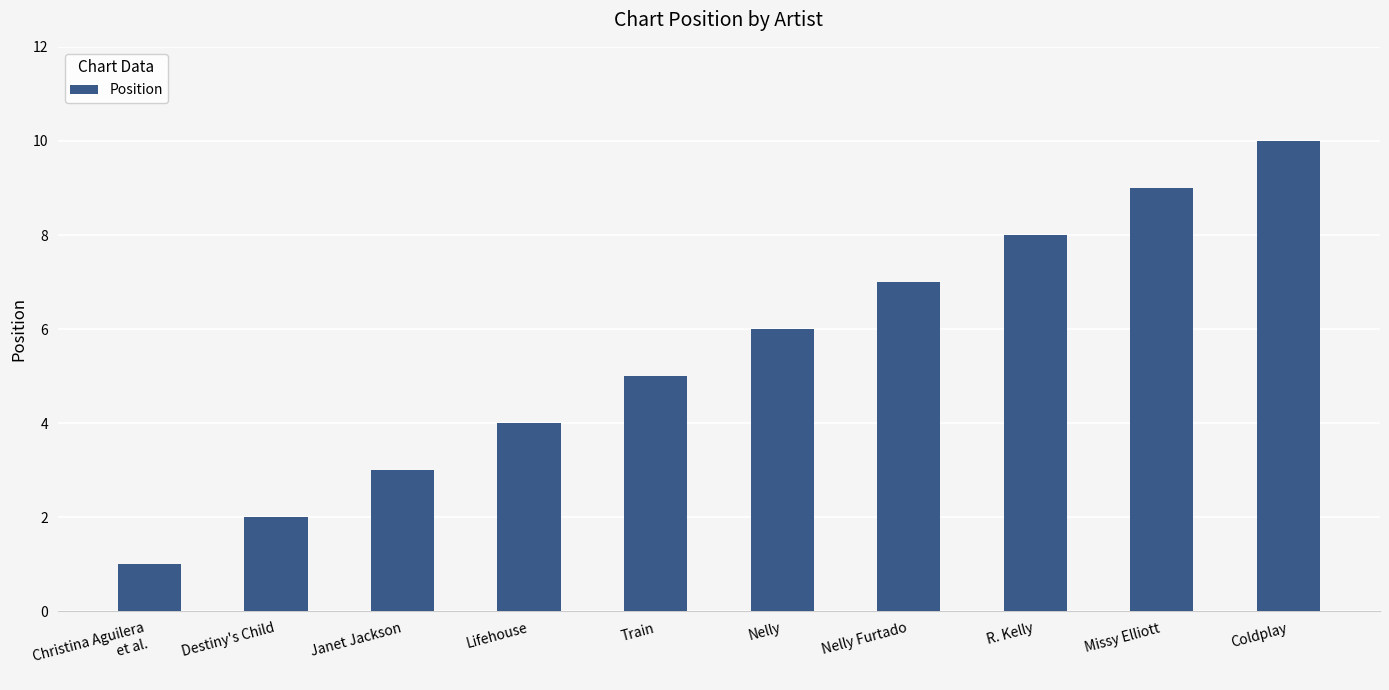

What is the change in value from Nelly Furtado to Coldplay?

+3